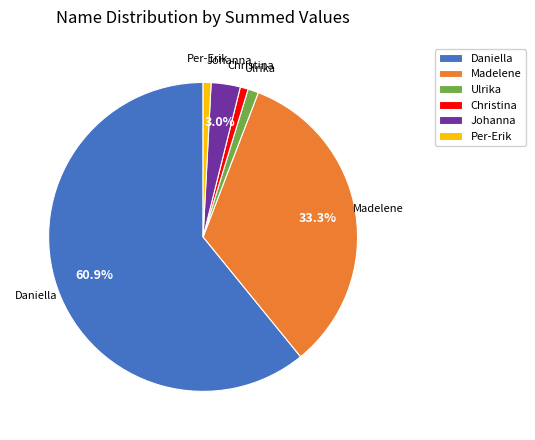

Count the number of slices in the pie.

6